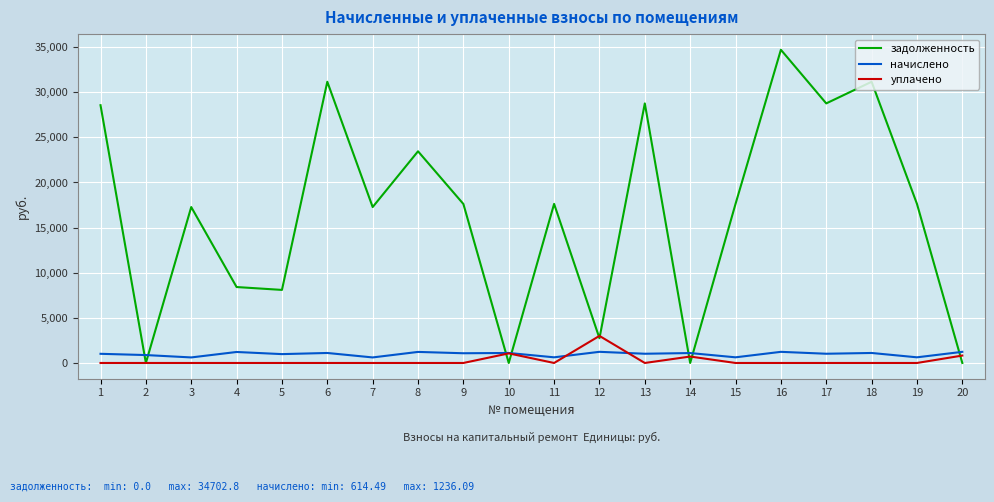

What is the difference between the highest and lowest values at 9?

17616.4